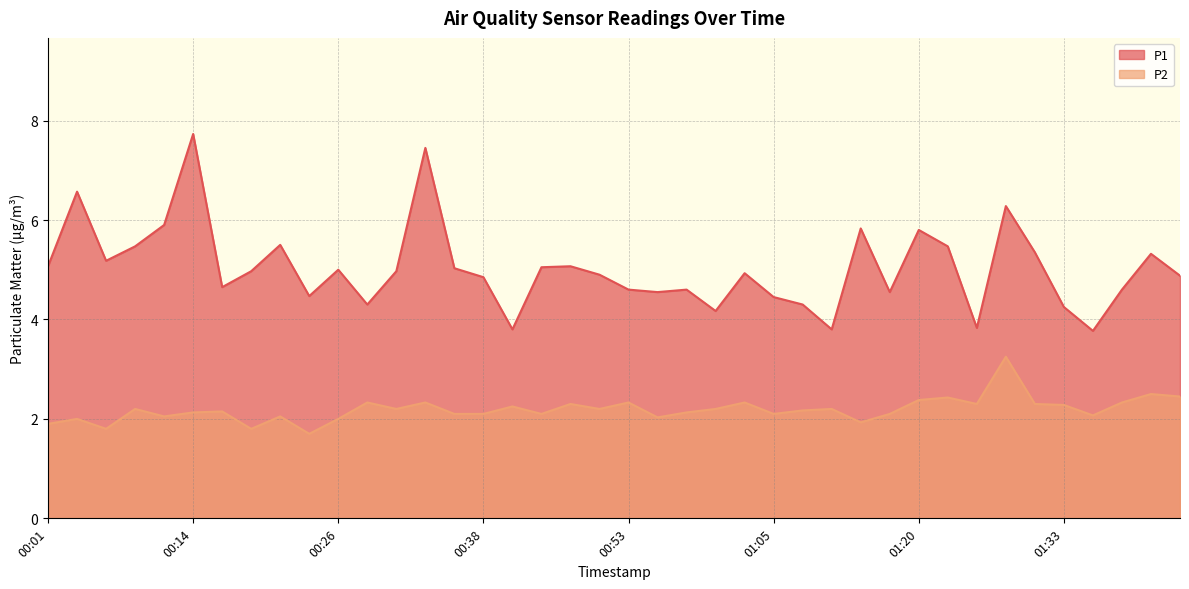

How many lines are shown in the chart?

2